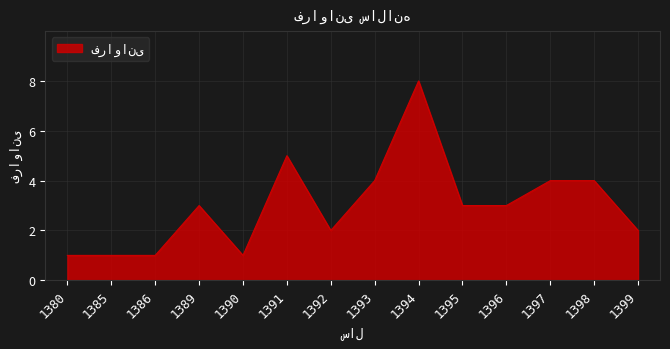

The value at 1398 is 4. True or false?

True